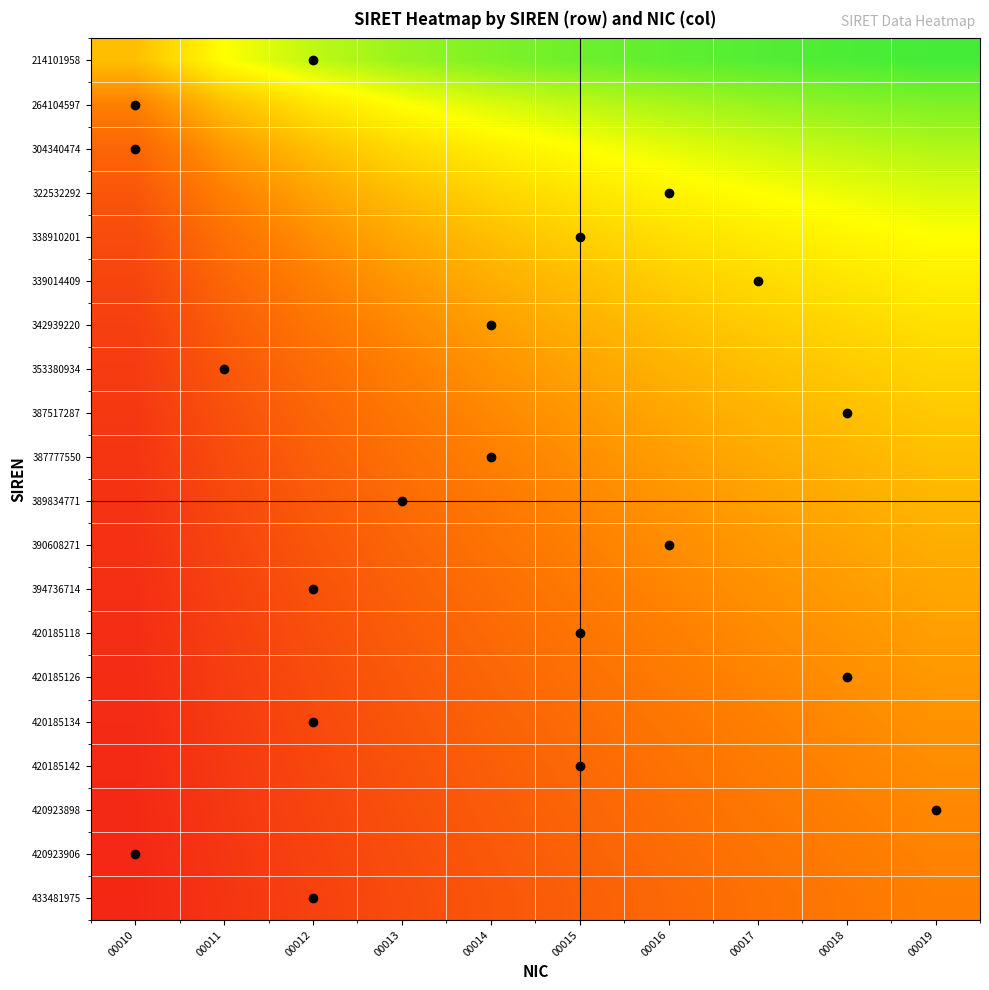

List the series in order of their peak value, highest first.

214101958, 264104597, 304340474, 322532292, 338910201, 339014409, 342939220, 353380934, 387517287, 387777550, 389834771, 390608271, 394736714, 420185118, 420185126, 420185134, 420185142, 420923898, 420923906, 433481975